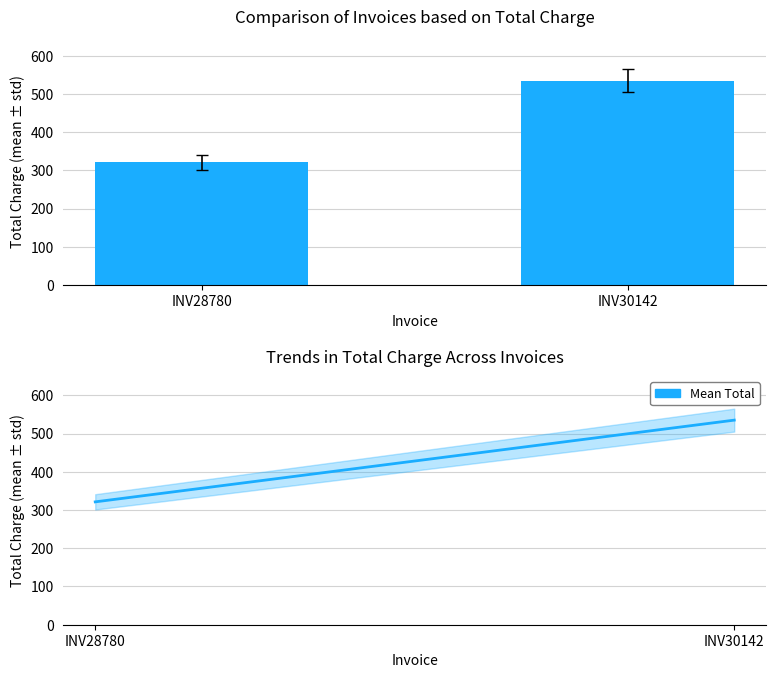

What is the difference between the maximum and minimum values in the Total series?

213.7